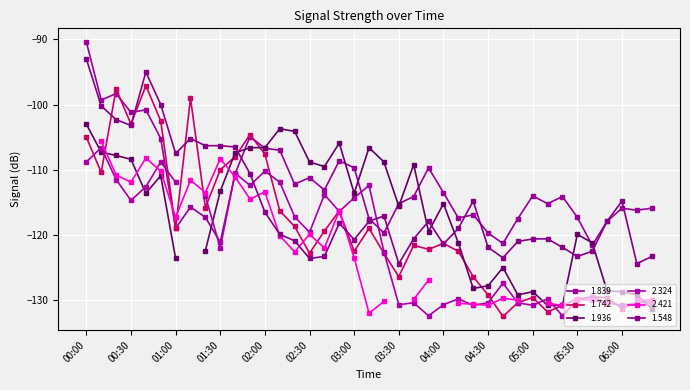

Is the value of 1.839 at 02:00 greater than the value of 1.742 at 04:50?

Yes